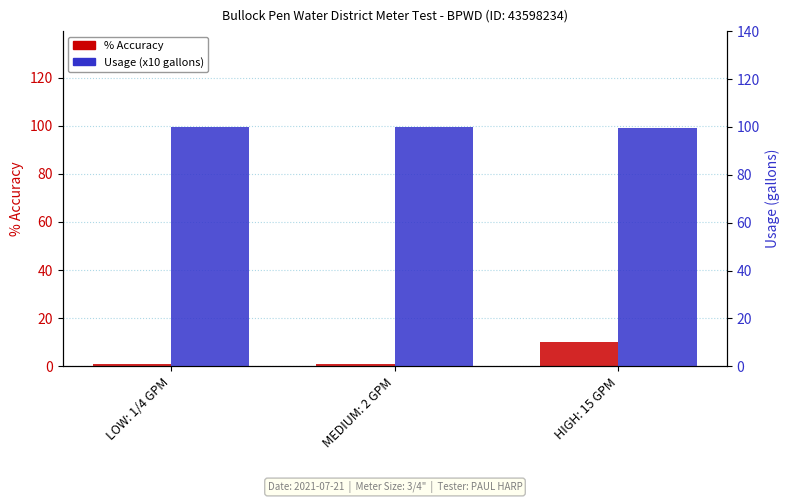

Are the bars horizontal?

No